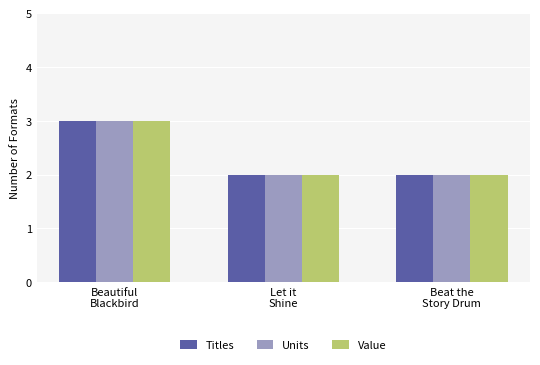

What is the label of the 3rd bar from the right?

Beautiful
Blackbird